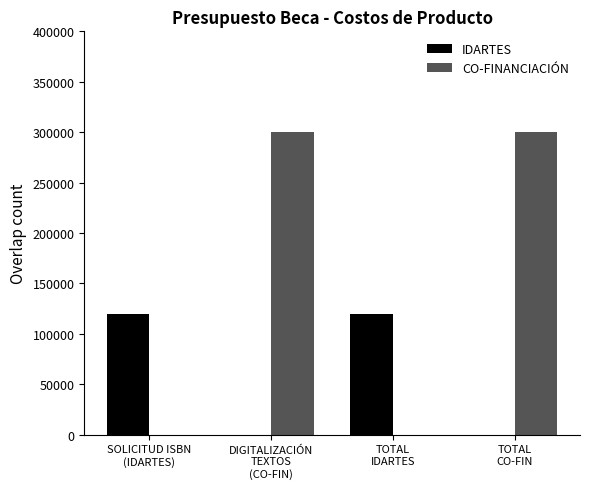

How many groups of bars are there?

4